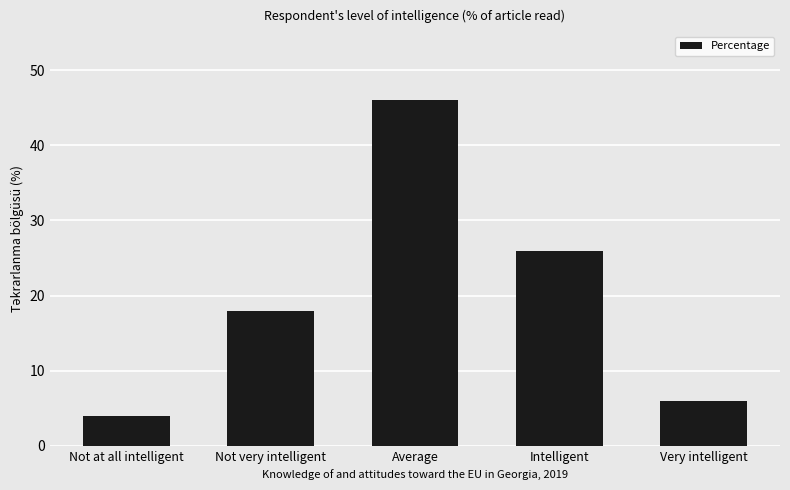

How many values are below 18?

2